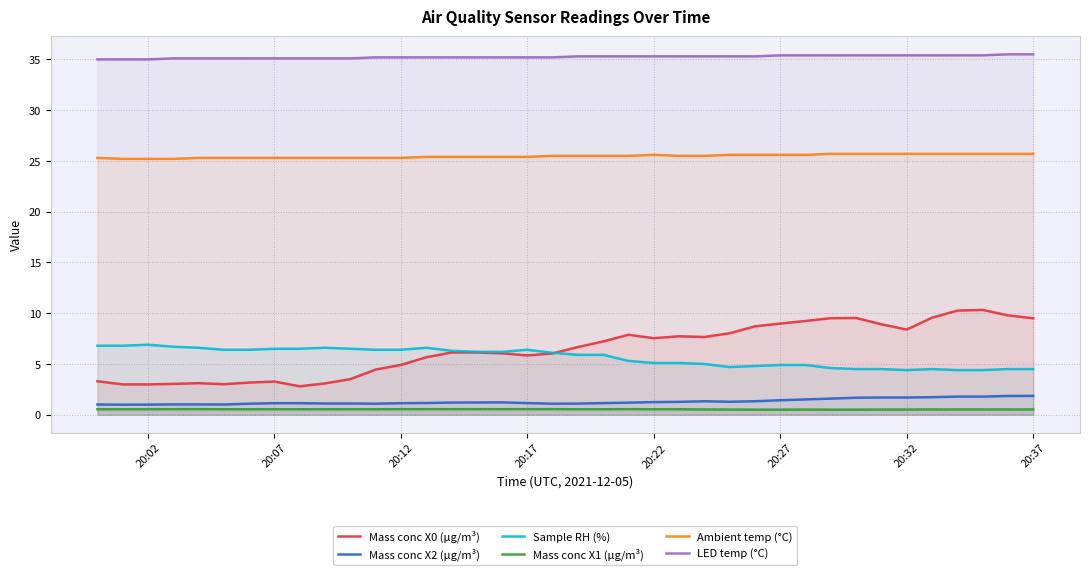

True or false: Mass conc X0 (μg/m³) and LED temp (°C) intersect in this chart.

False